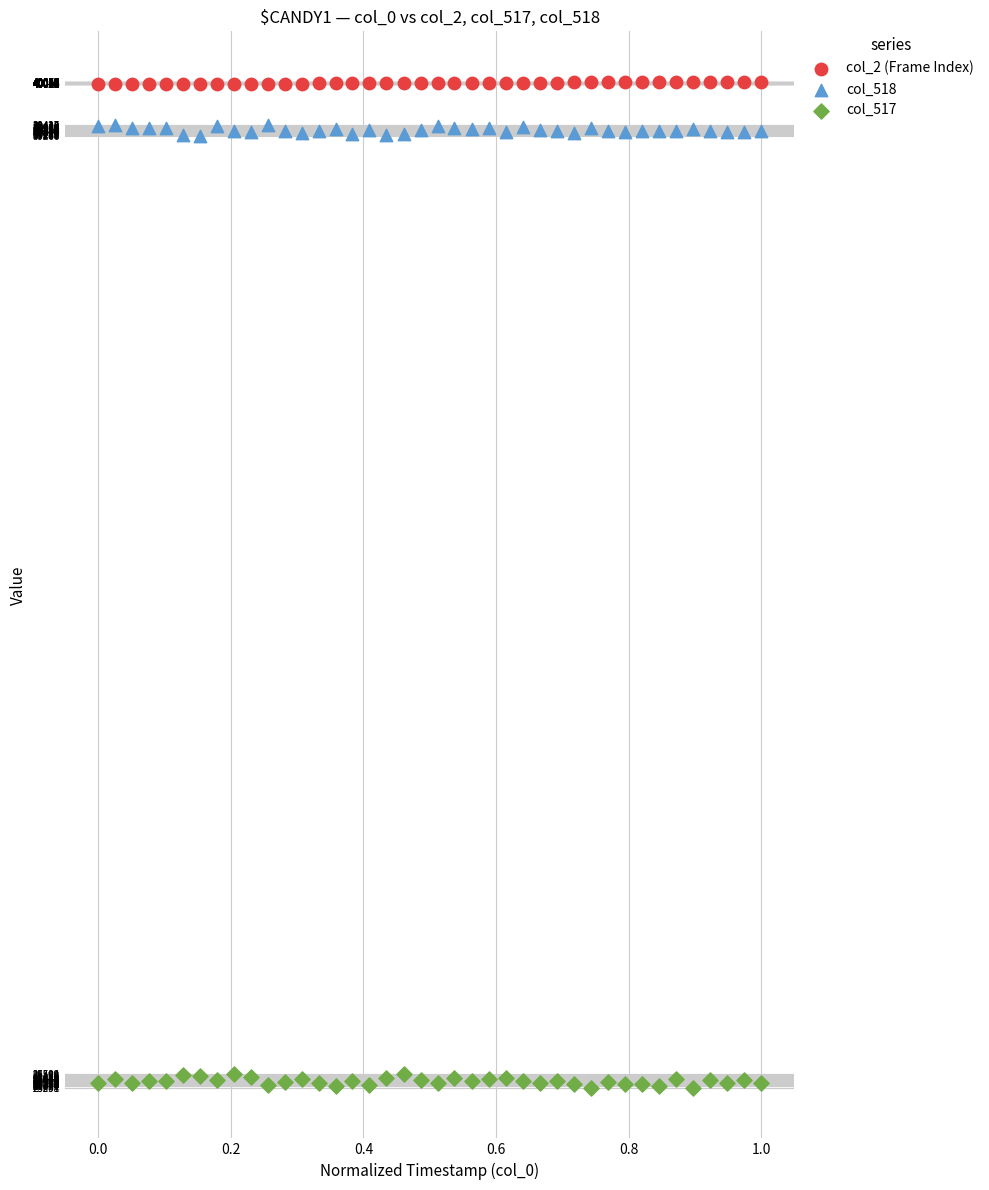

Which series has the widest spread of Y values?

col_517